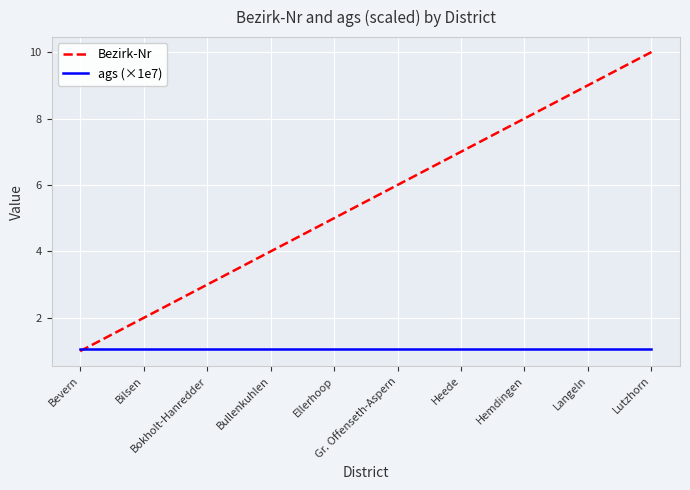

Reading left to right, list all the values displayed in this chart.

Bezirk-Nr: 1.0	2.0	3.0	4.0	5.0	6.0	7.0	8.0	9.0	10.0
ags (×1e7): 1.1	1.1	1.1	1.1	1.1	1.1	1.1	1.1	1.1	1.1